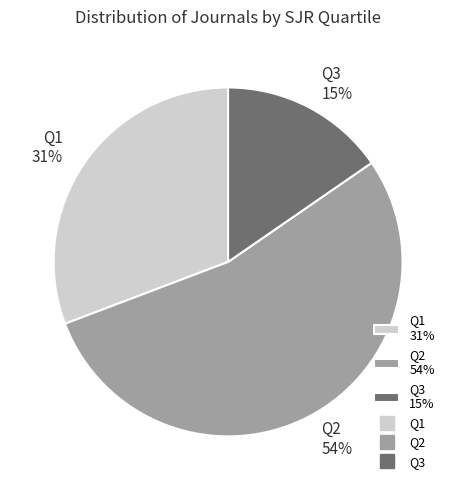

Is the sum of Q1 and Q2 greater than half?

Yes